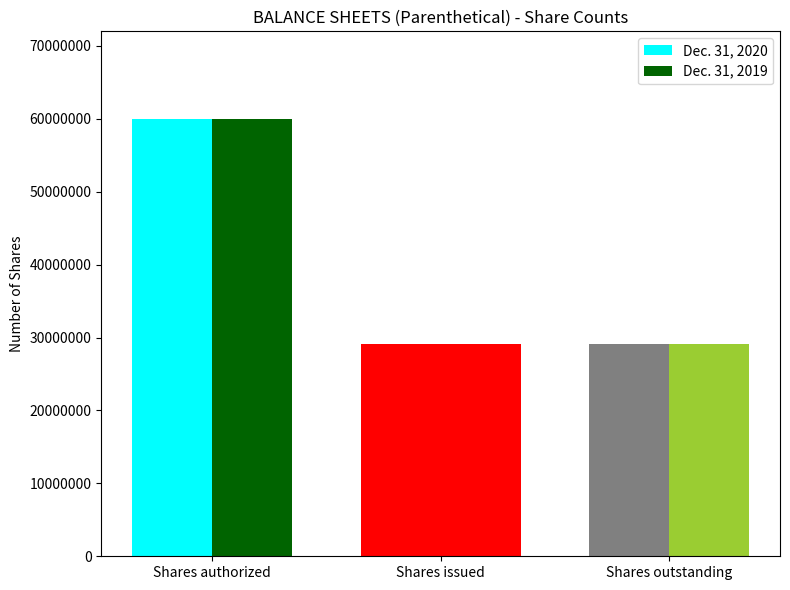

What is the label of the 3rd bar from the left?

Shares outstanding